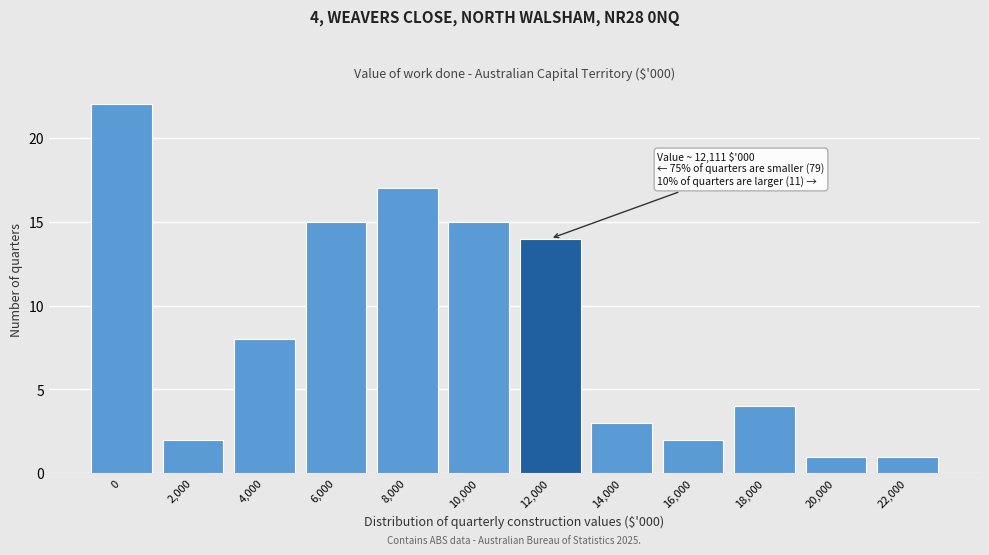

Reading right to left, what are all the values shown in this chart?

1	1	4	2	3	14	15	17	15	8	2	22